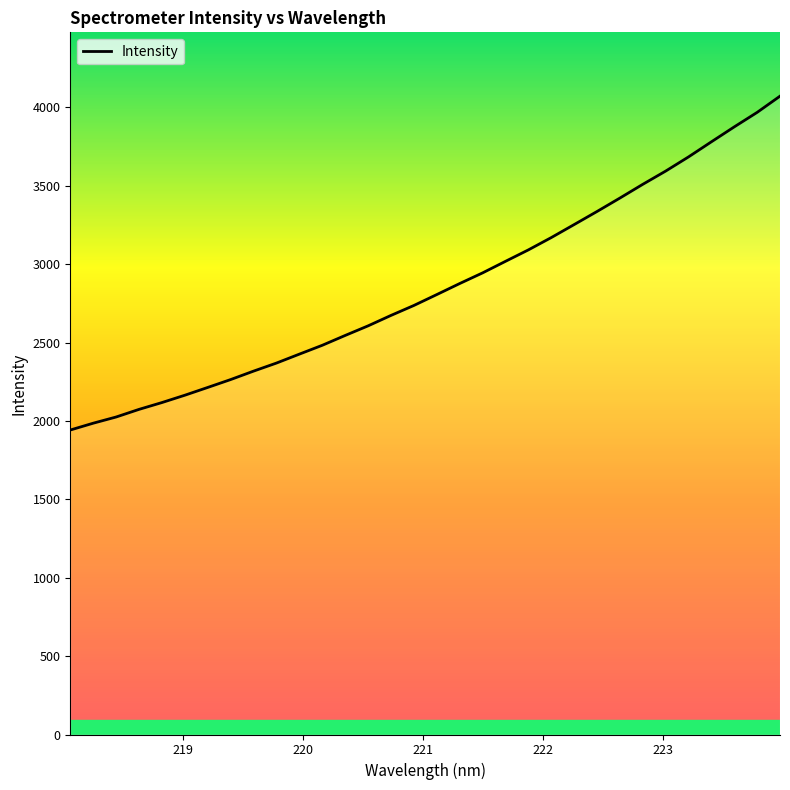

How many lines are shown in the chart?

1